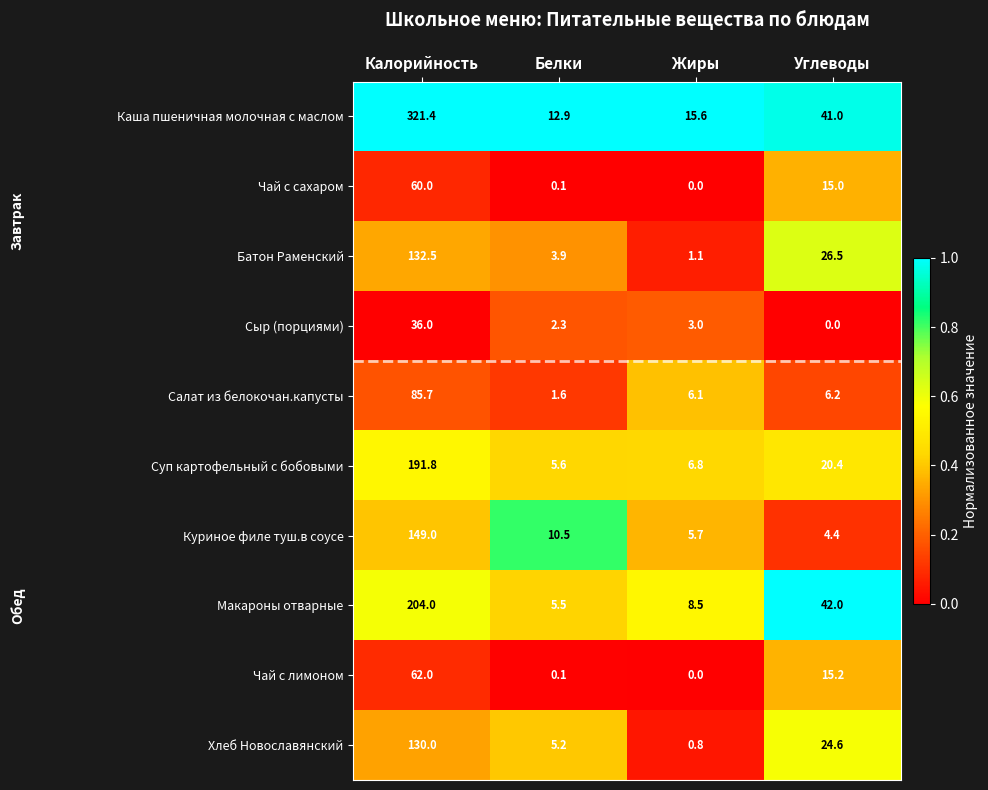

Where does the Сыр (порциями) series first go above 3?

Калорийность